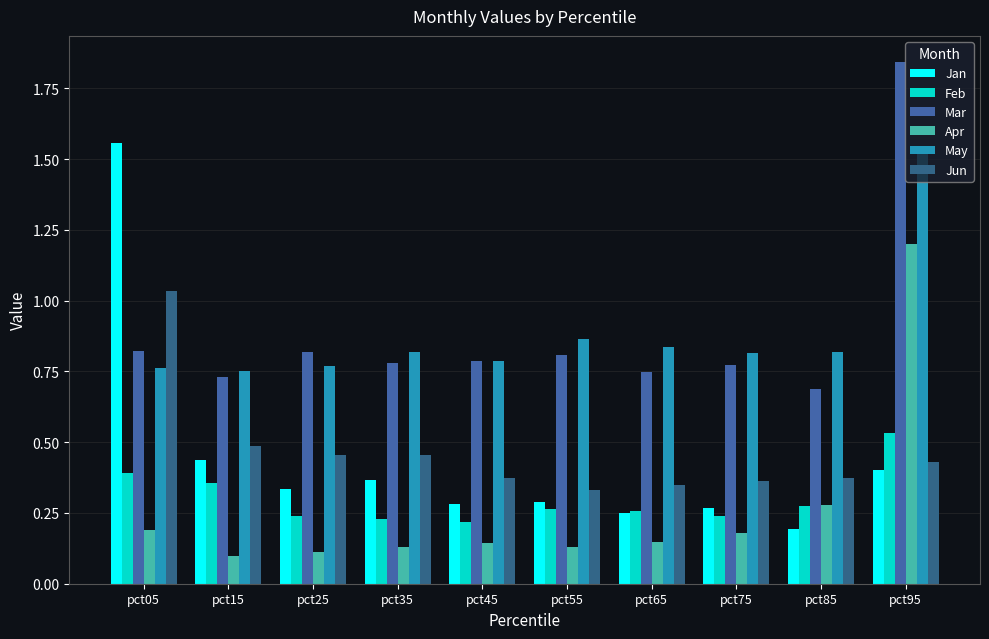

Does the chart contain any negative values?

No